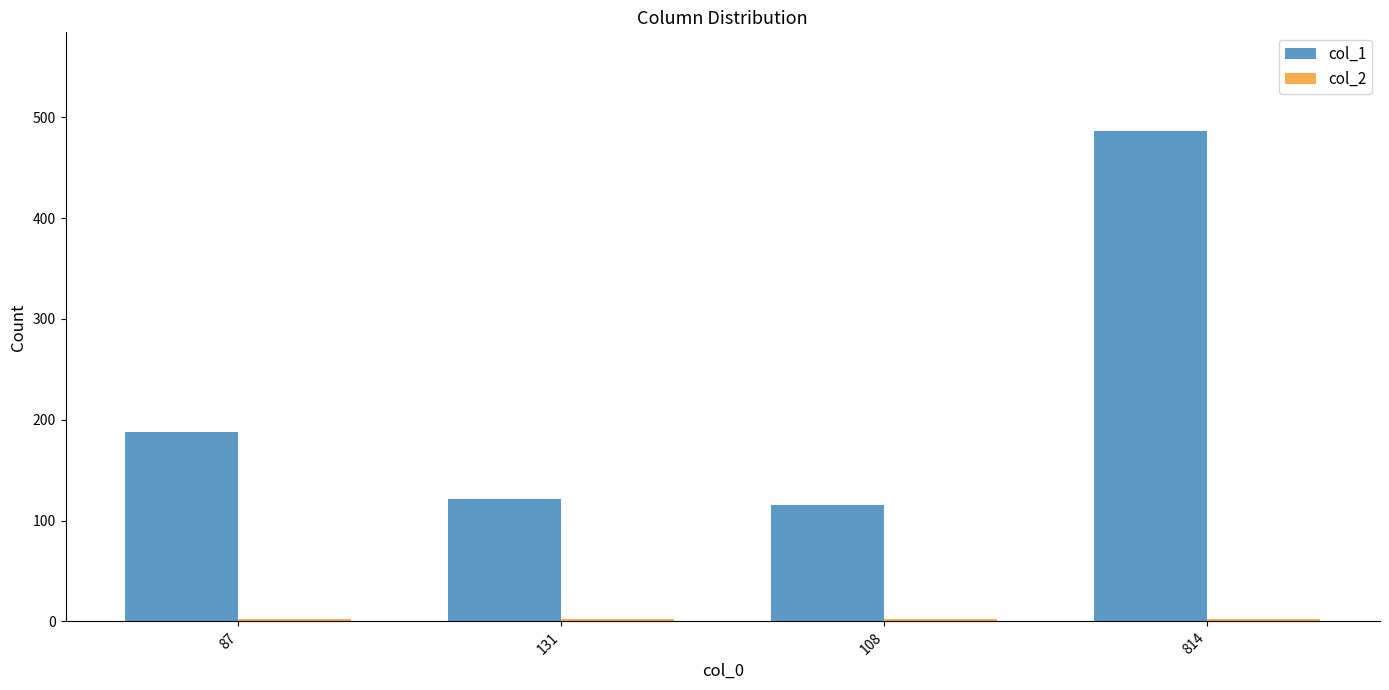

How many categories are shown in the chart?

4